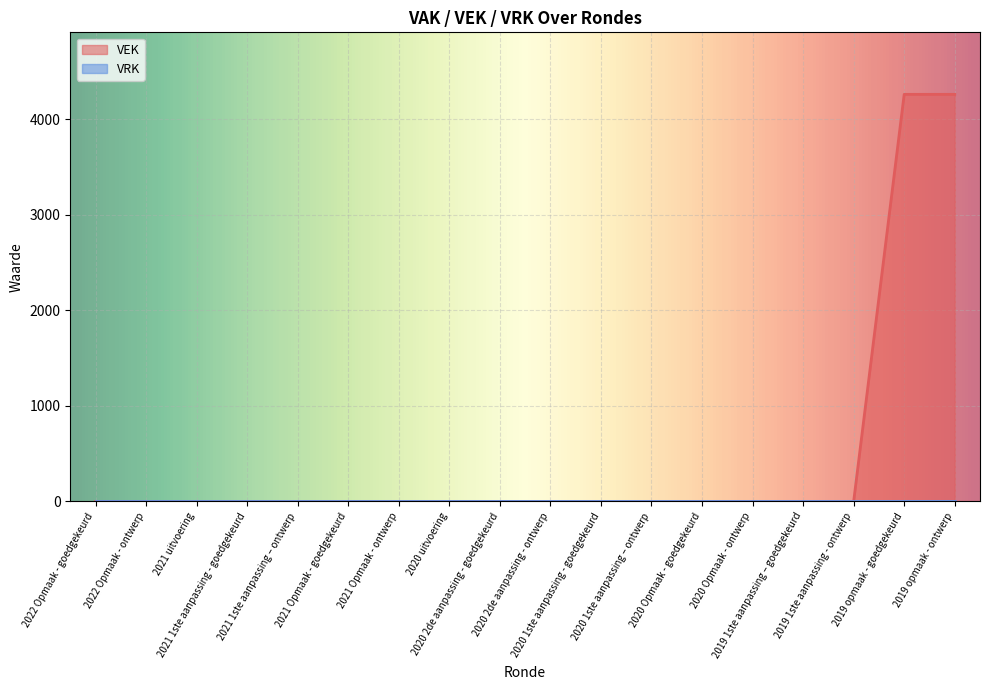

Between 2019 1ste aanpassing – goedgekeurd and 2020 1ste aanpassing – ontwerp, which is larger?

2019 1ste aanpassing – goedgekeurd